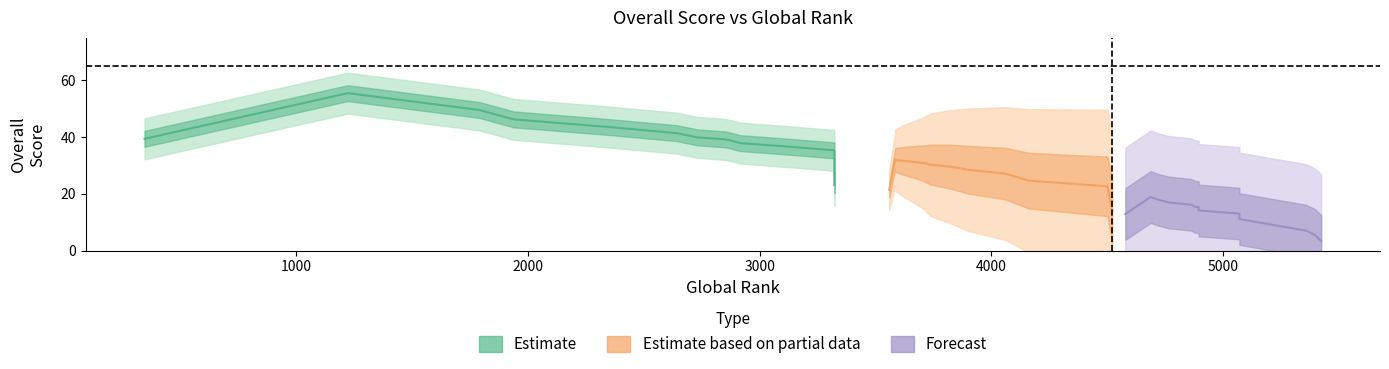

Is this an area chart (filled region under the line)?

No